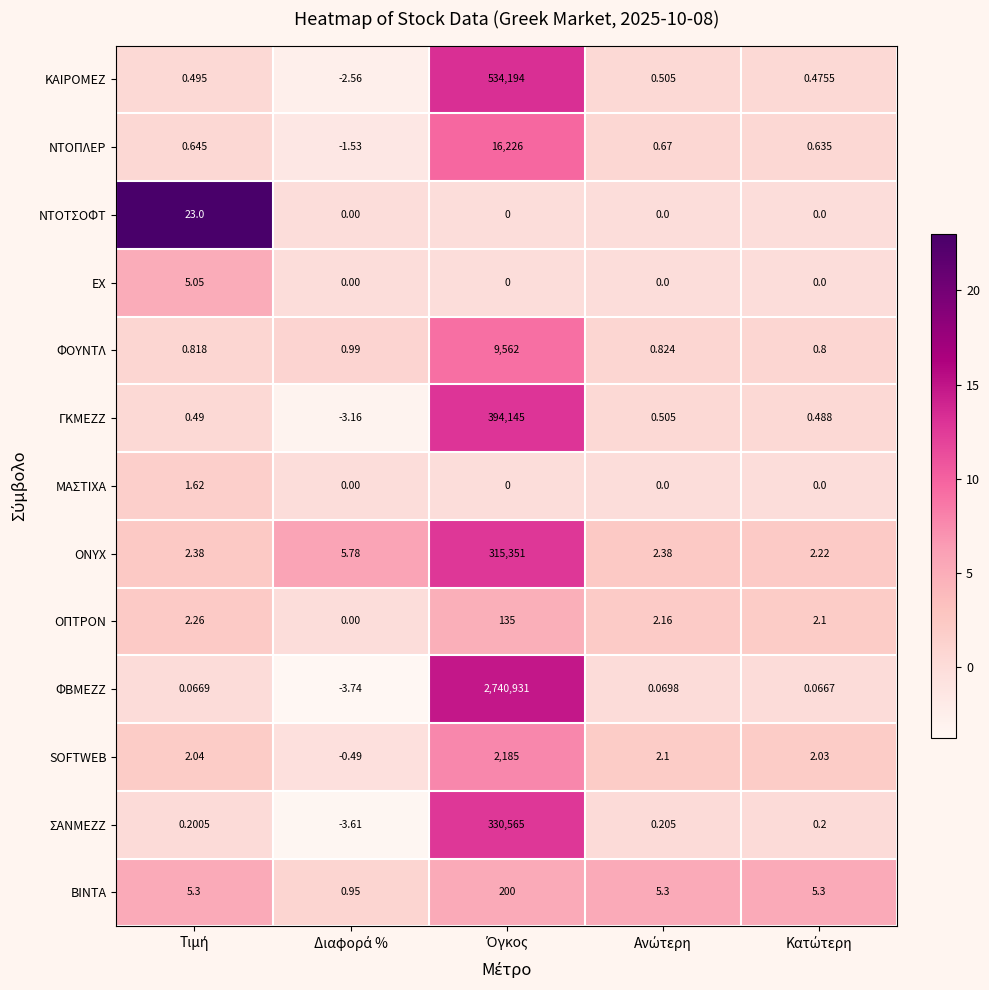

List the series in order of their peak value, highest first.

ΦΒΜΕΖΖ, ΚΑΙΡΟΜΕΖ, ΓΚΜΕΖΖ, ΣΑΝΜΕΖΖ, ONYX, ΝΤΟΠΛΕΡ, ΦΟΥΝΤΛ, SOFTWEB, ΒΙΝΤΑ, ΟΠΤΡΟΝ, ΝΤΟΤΣΟΦΤ, ΕΧ, ΜΑΣΤΙΧΑ